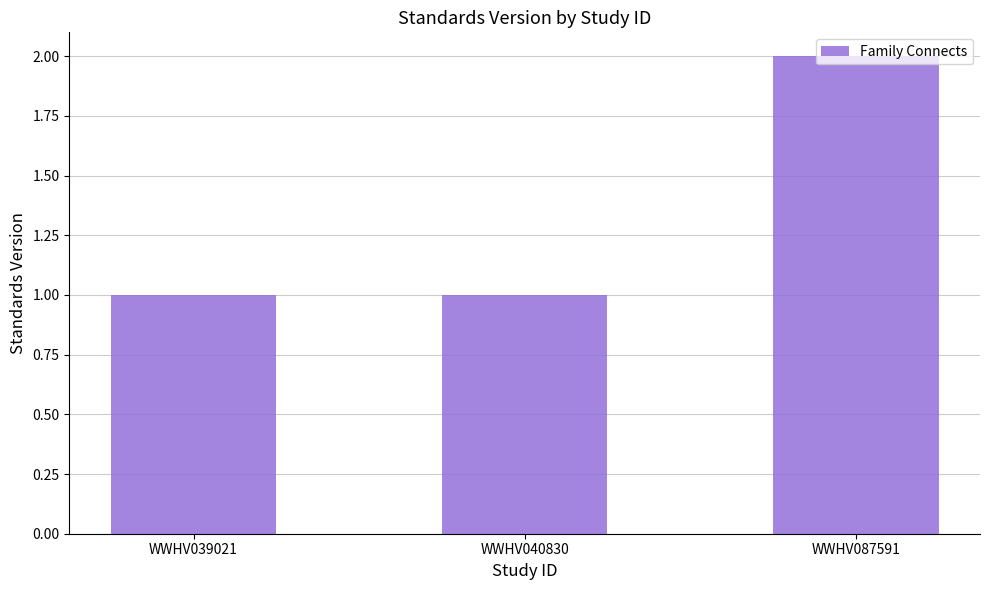

What is the ratio of the value at WWHV040830 to the value at WWHV087591?

0.5